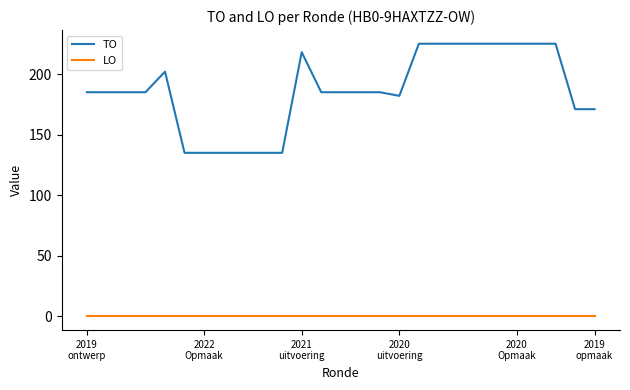

Which series has the widest spread of values?

TO